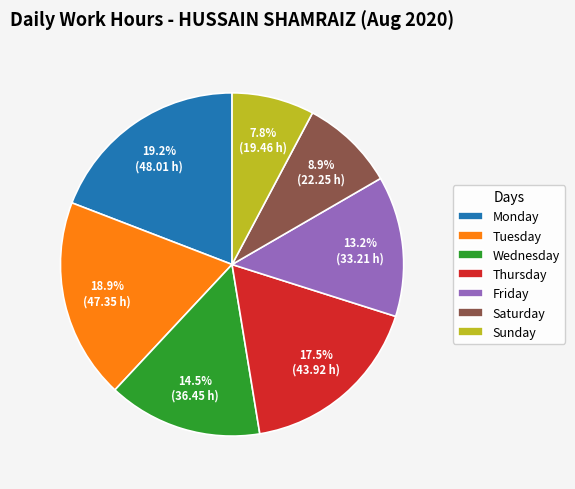

What is the ratio of the value at Friday to the value at Tuesday?

0.7